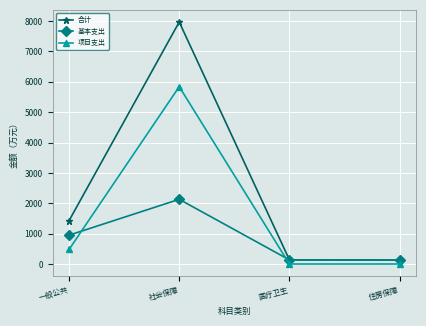

What position from the right is 一般公共?

4